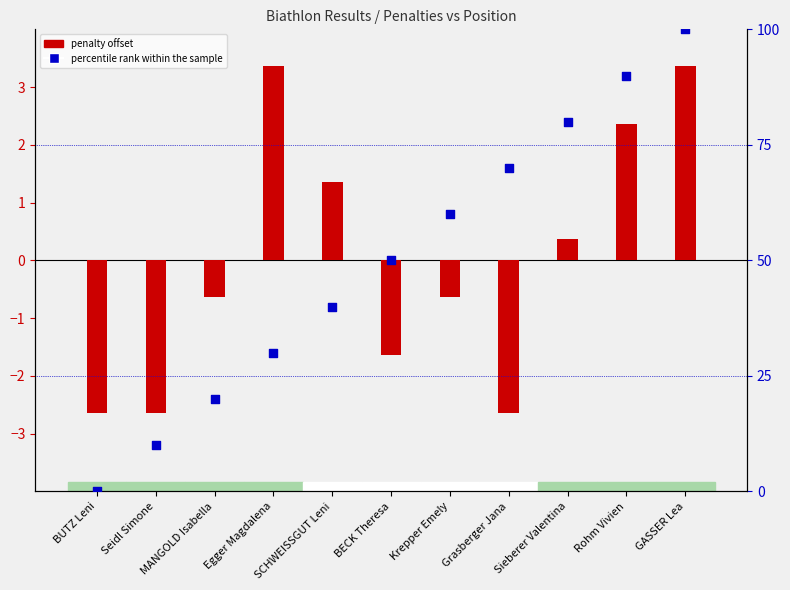

Which series has the largest Y range (max minus min)?

percentile rank within the sample